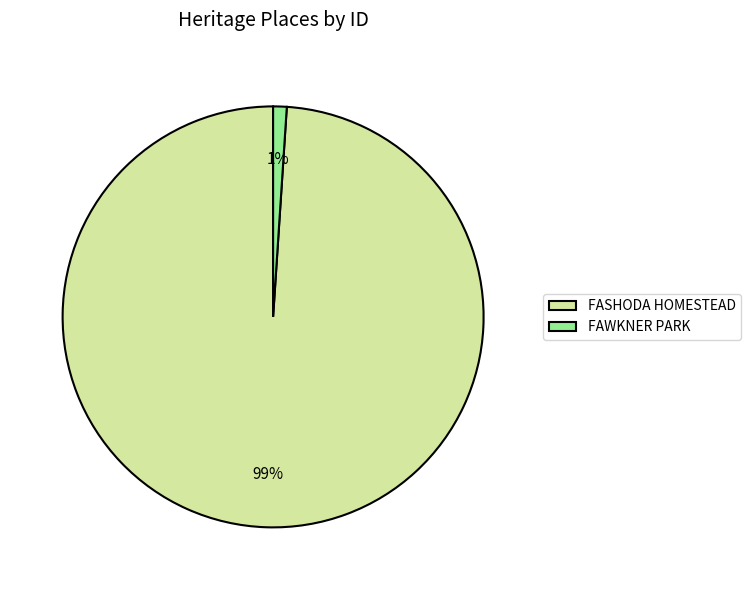

Is there a majority slice in this chart?

Yes